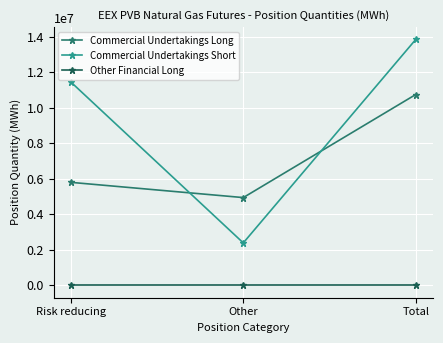

Which series changed the most between Risk reducing and Other?

Commercial Undertakings Short